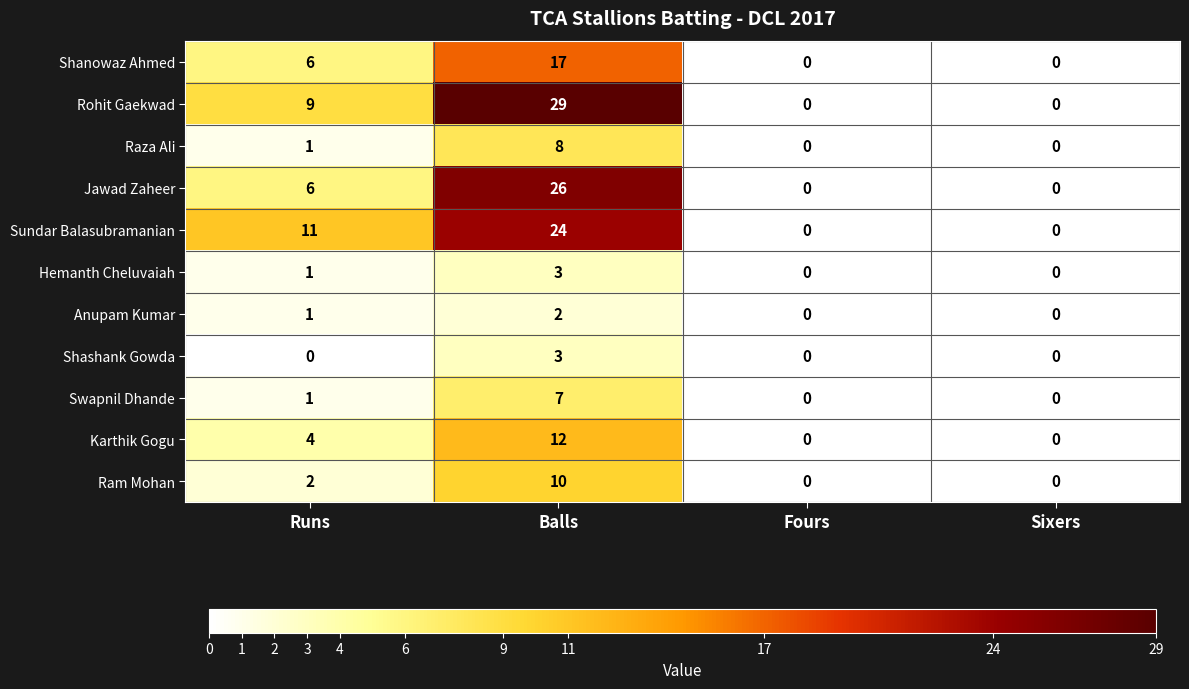

Which series has the largest range (max minus min)?

Rohit Gaekwad